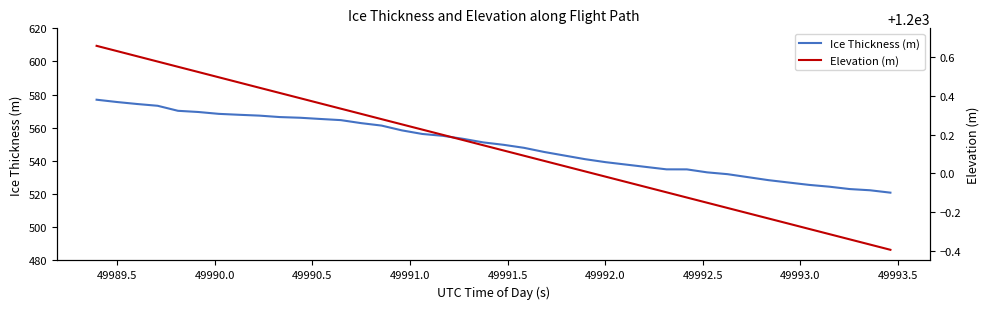

What is the highest value of the Ice Thickness (m) series?

577.0